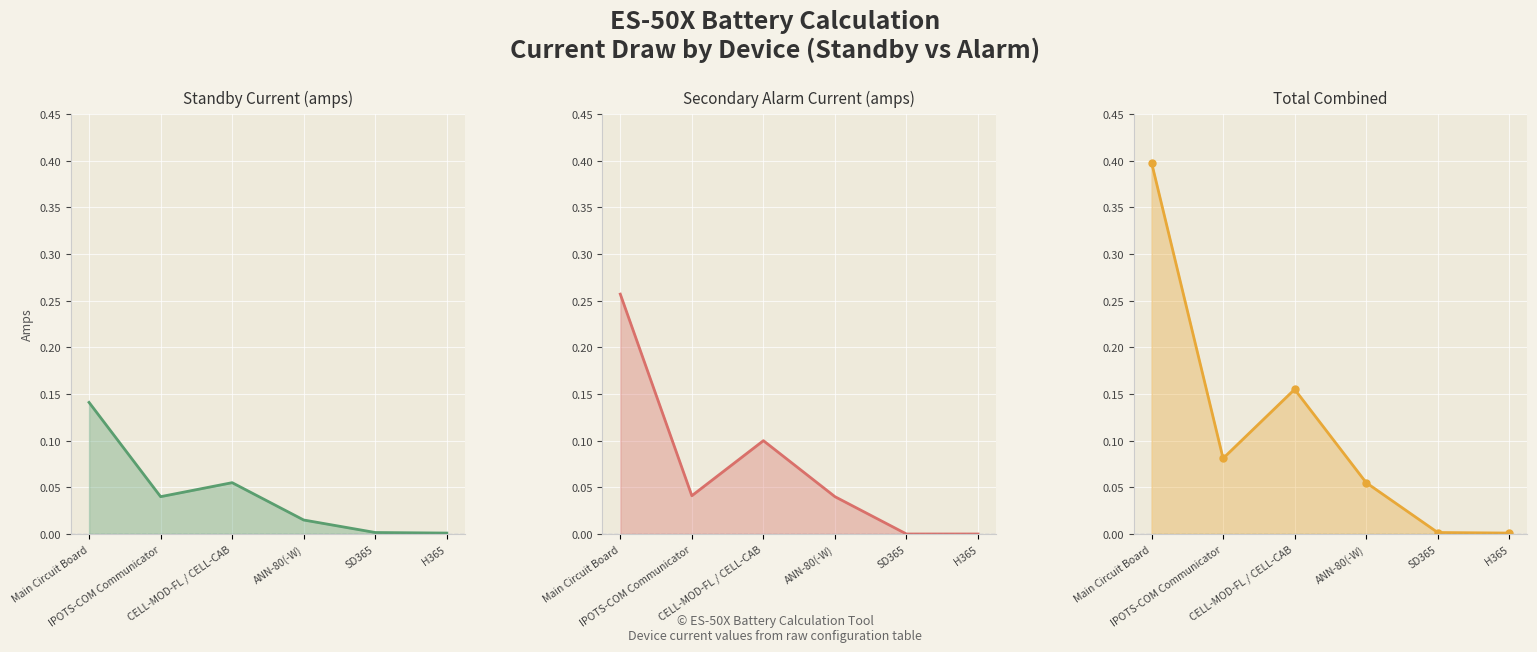

True or false: Standby Current (amps) and Total Combined cross at least once.

False